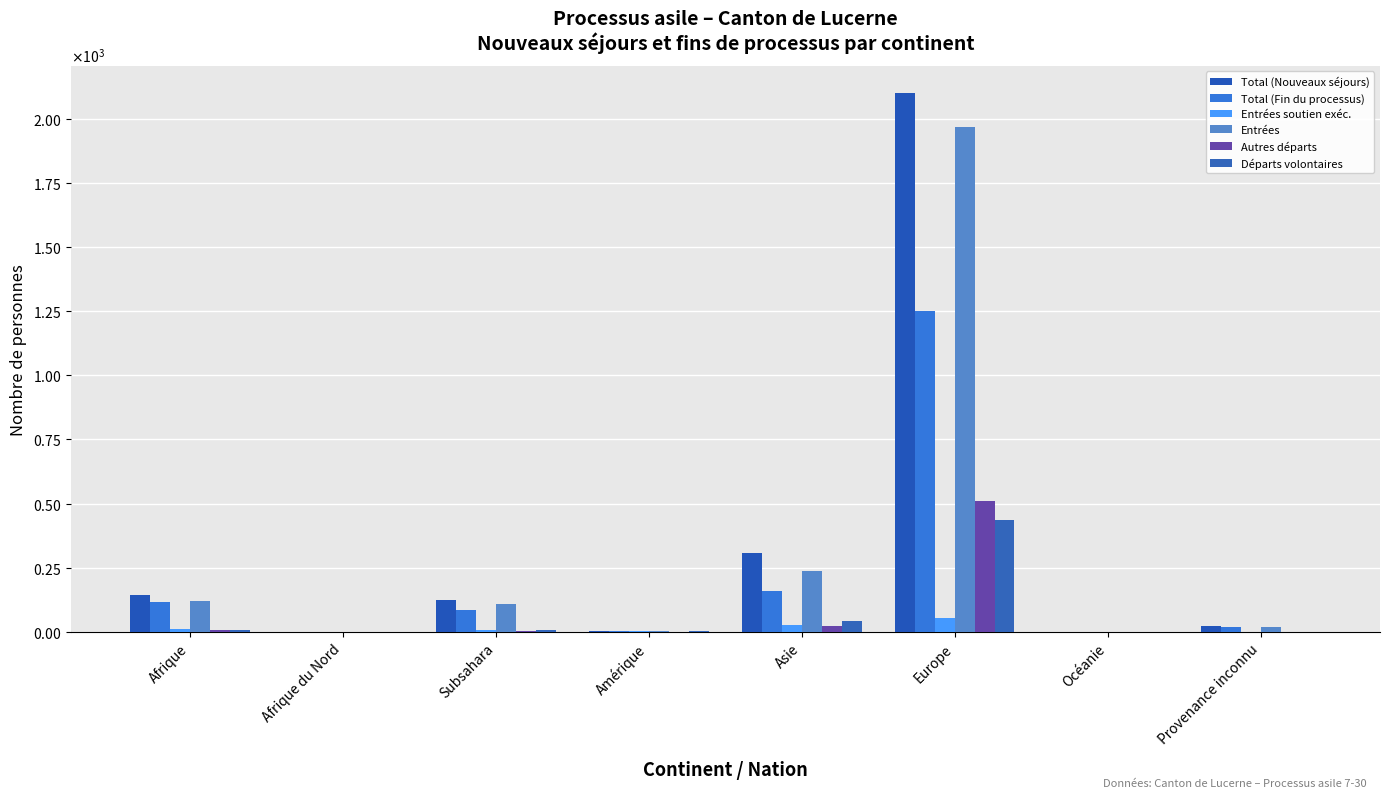

What is the sum of the Total (Fin du processus) values at Europe and Afrique du Nord?

1251